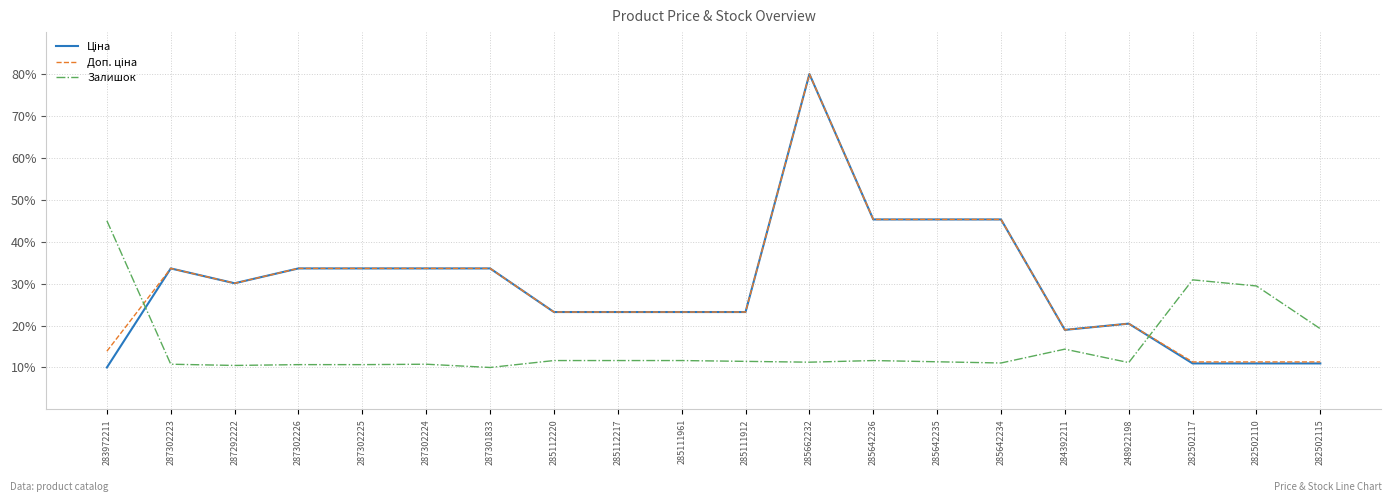

At which label does Залишок reach its peak?

283972211